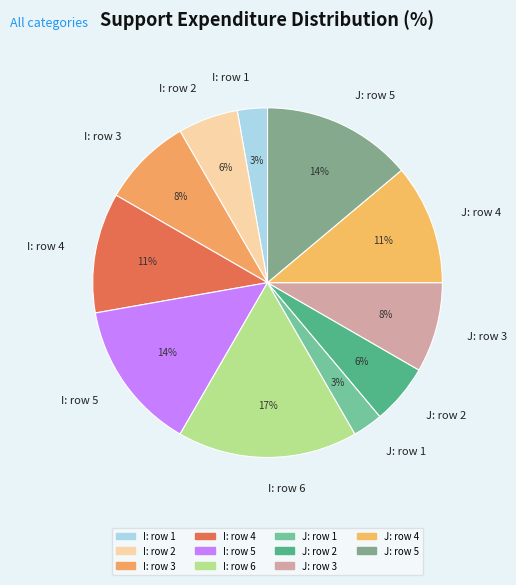

To the nearest percent, what is the difference between the largest and smallest slice percentages?

14%